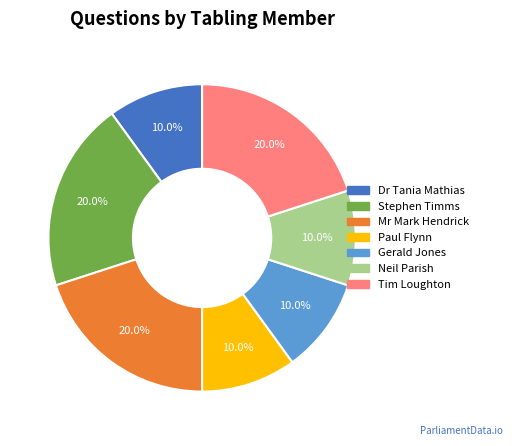

Is there any slice that represents more than half of the pie?

No